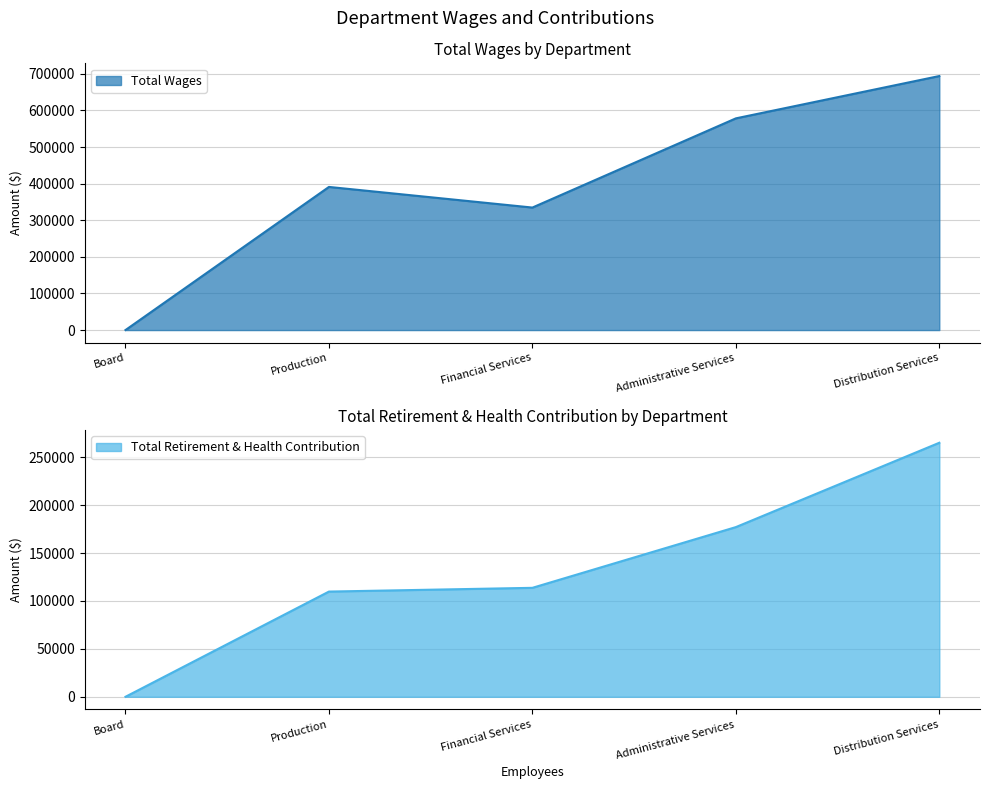

What is the sum of the Total Retirement & Health Contribution values at Production and Board?

109758